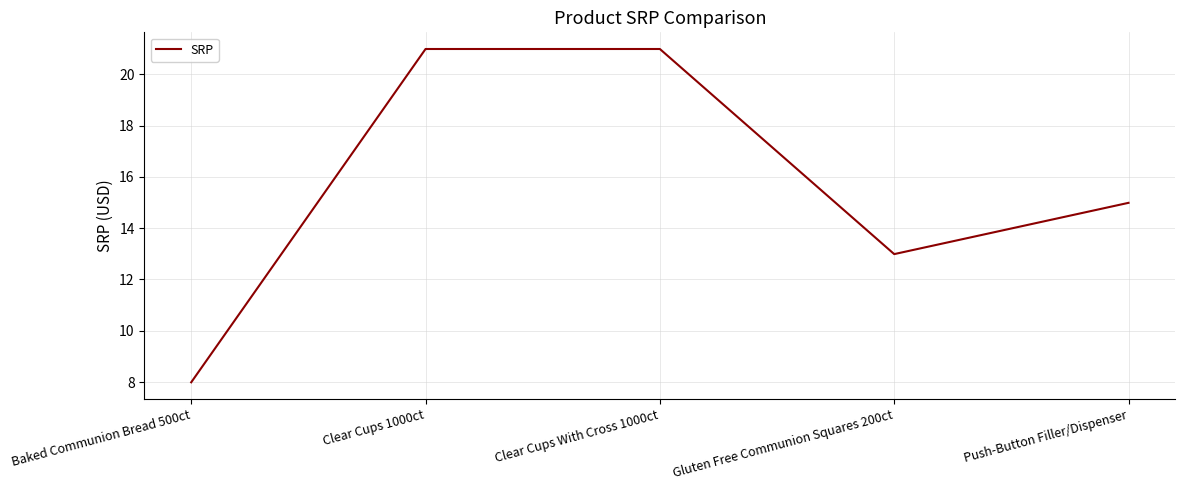

What is the ratio of the value at Clear Cups With Cross 1000ct to the value at Clear Cups 1000ct?

1.0